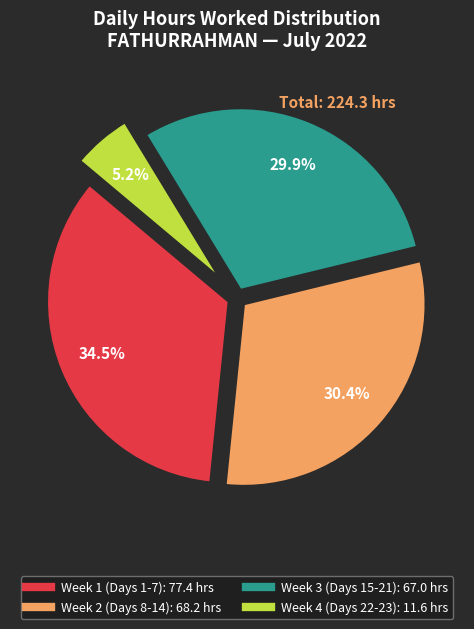

Count the number of slices in the pie.

4